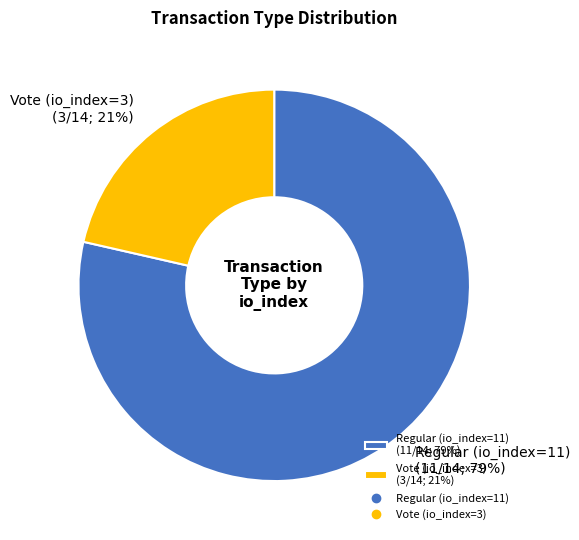

To the nearest percent, what is the combined percentage of Vote (io_index=3) and Regular (io_index=11)?

100%